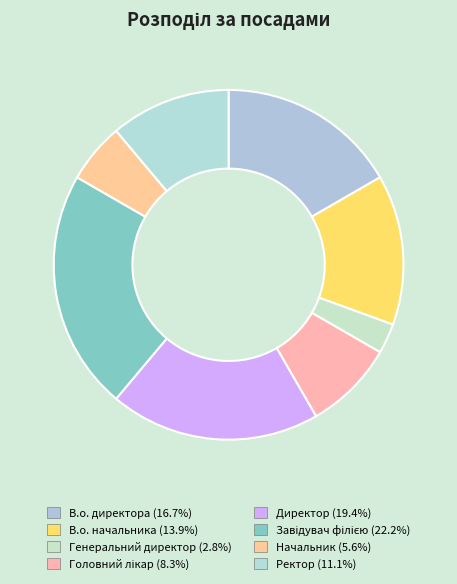

What is the ratio of the value at В.о. директора to the value at Генеральний директор?

6.0